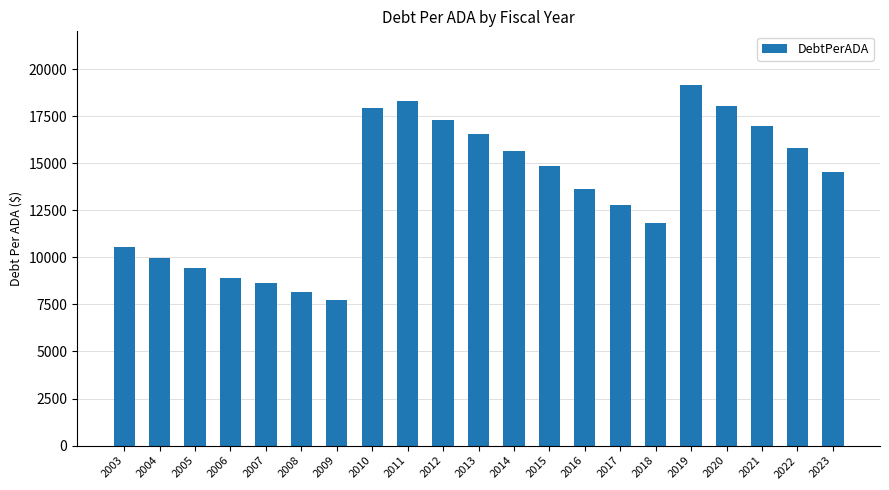

What is the value of the 9th bar from the left?

18291.1